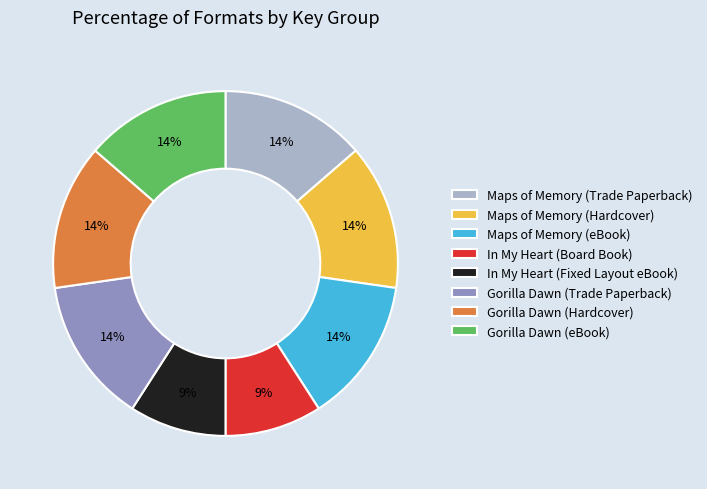

To the nearest percent, what is the average slice percentage?

12%